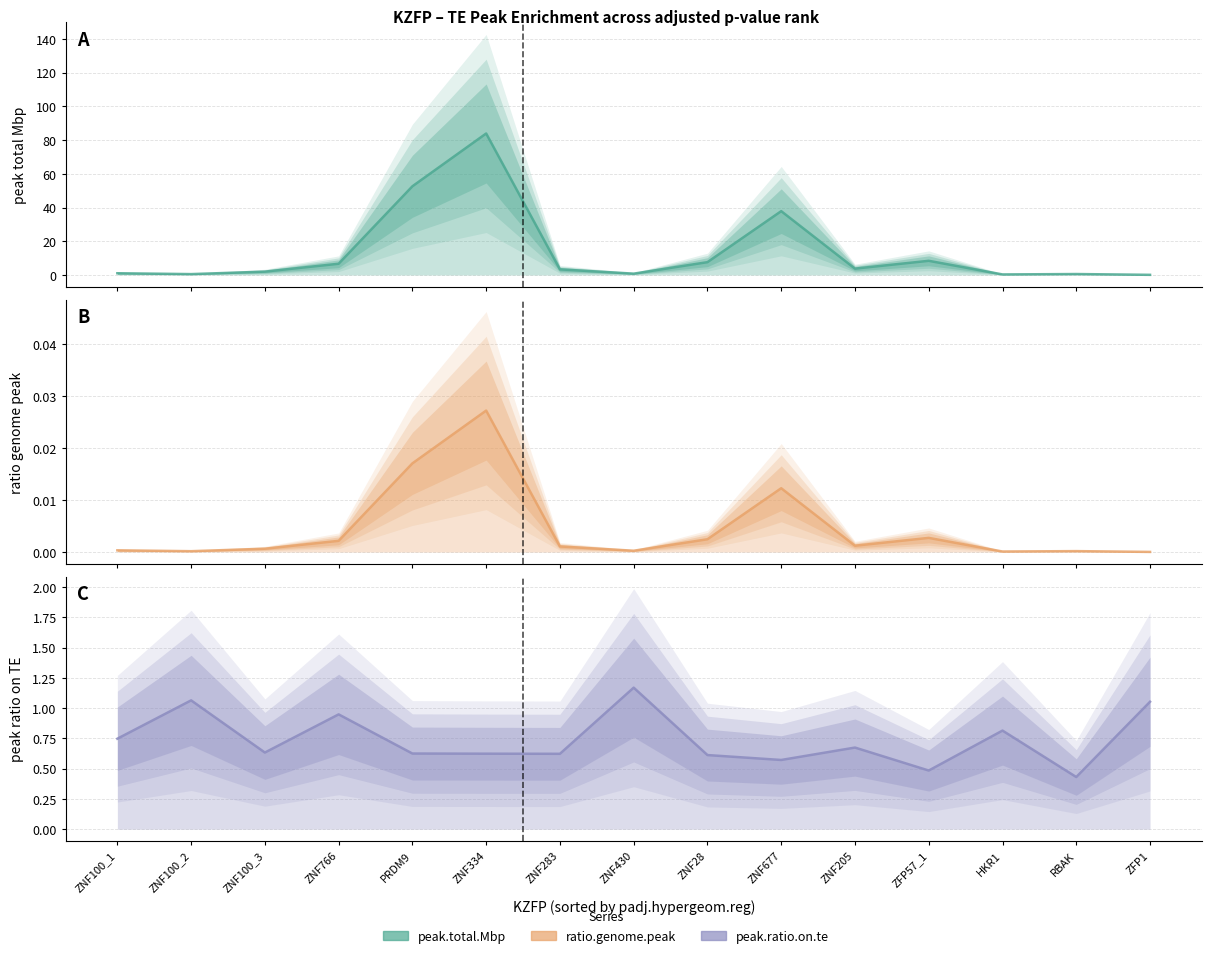

Where is the first local minimum for peak.total.Mbp (line)?

ZNF100_2